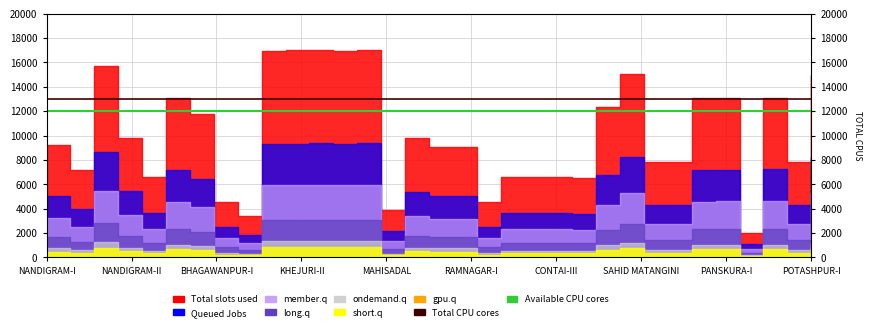

Is it true that Available CPU cores equals 6808 at 27?

False